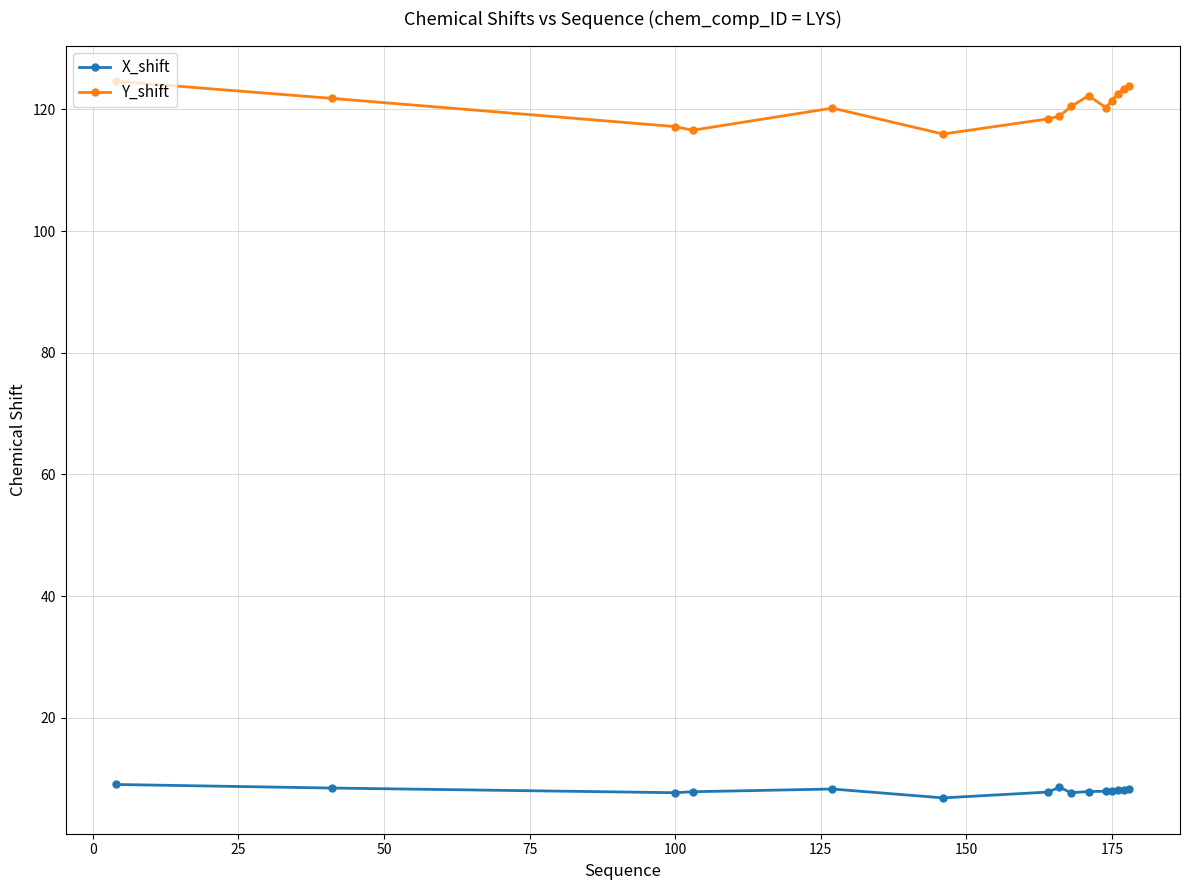

True or false: X_shift and Y_shift intersect in this chart.

False